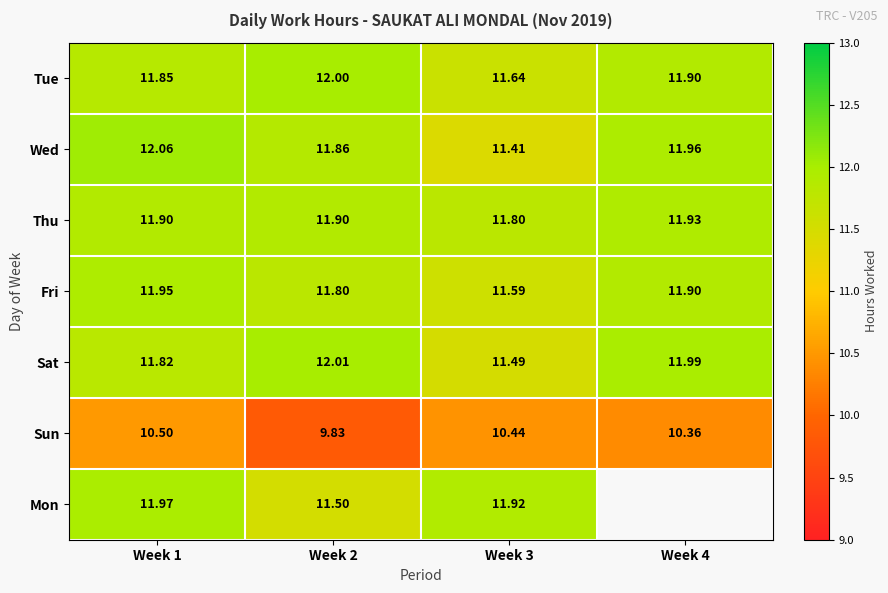

At how many categories does at least one series exceed 11?

4